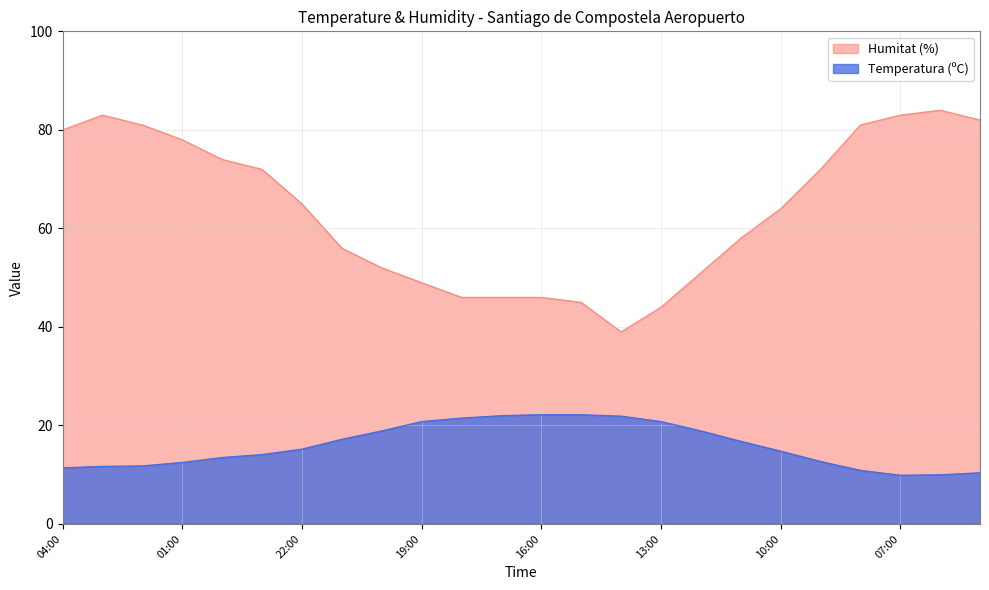

List the series in order of their peak value, lowest first.

Temperatura (ºC), Humitat (%)